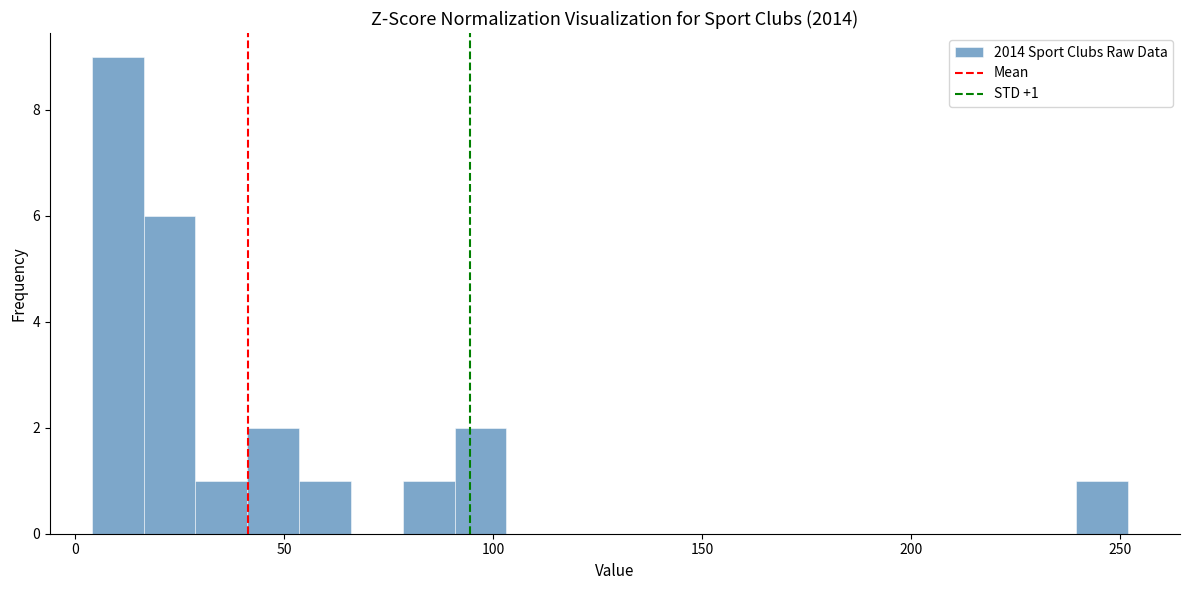

Around what value on the x-axis is the tallest bar? Give the approximate position of its centre, as read against the axis.

10